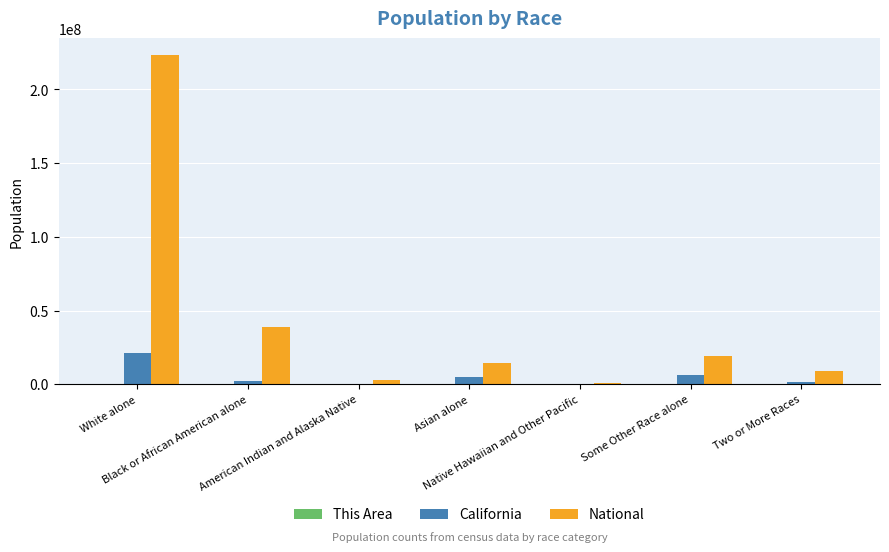

What is the maximum value shown in the chart?

223553265